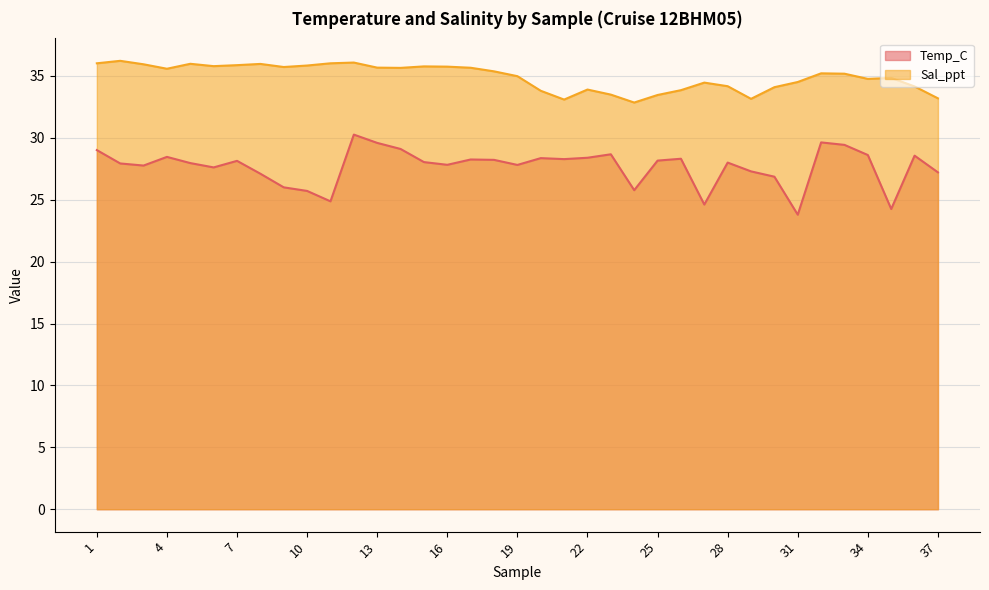

List the labels in order of Temp_C value, largest first.

12, 32, 13, 33, 14, 1, 23, 34, 36, 4, 22, 20, 26, 21, 17, 18, 25, 7, 15, 28, 5, 2, 16, 19, 3, 6, 29, 37, 8, 30, 9, 24, 10, 11, 27, 35, 31